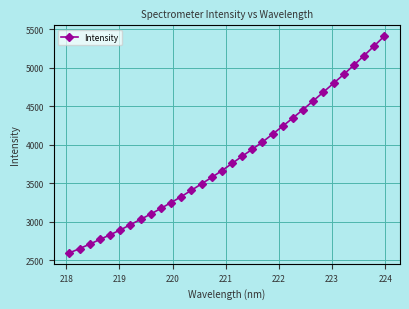

What is the minimum value shown in the chart?

2596.8